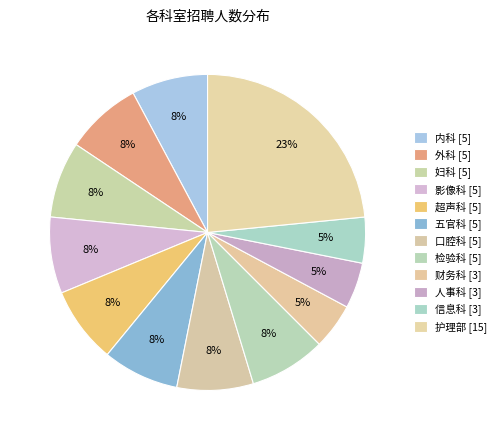

How many slices are in this pie chart?

12